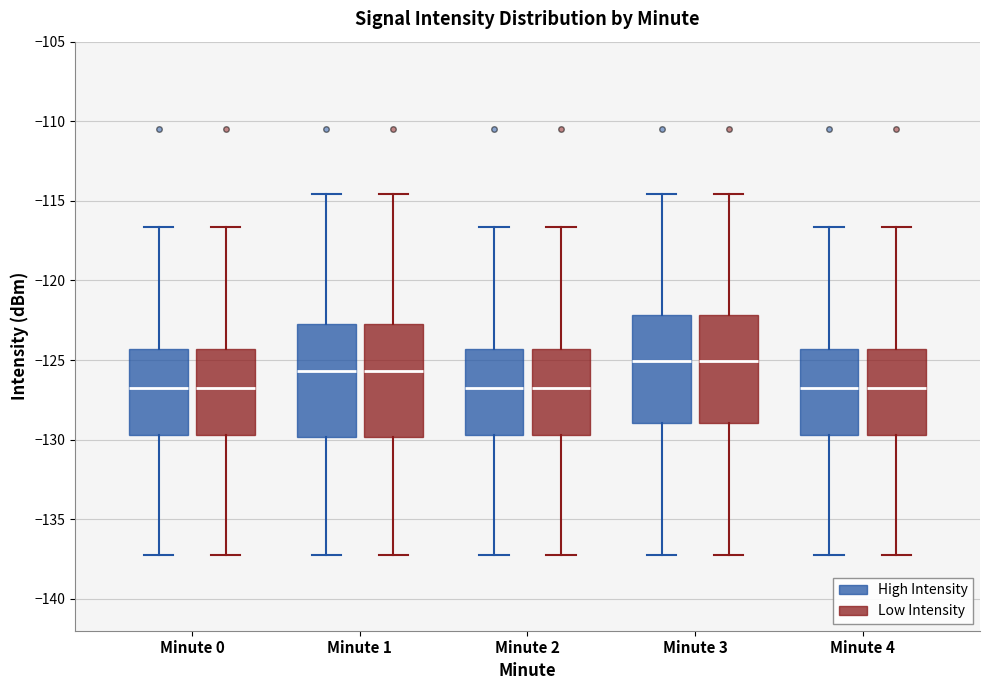

Reading left to right, read every box against the y-axis: the position of its median line, the range the box covers, and the ends of its whiskers. The values are not printed on the chart, so give them approximately, as read against the axis.

Minute 0 (High Intensity): median -127.0, box -129.5 to -124.5, whiskers -137.0 to -116.5
Minute 0 (Low Intensity): median -127.0, box -129.5 to -124.5, whiskers -137.0 to -116.5
Minute 1 (High Intensity): median -125.5, box -130.0 to -123.0, whiskers -137.0 to -114.5
Minute 1 (Low Intensity): median -125.5, box -130.0 to -123.0, whiskers -137.0 to -114.5
Minute 2 (High Intensity): median -127.0, box -129.5 to -124.5, whiskers -137.0 to -116.5
Minute 2 (Low Intensity): median -127.0, box -129.5 to -124.5, whiskers -137.0 to -116.5
Minute 3 (High Intensity): median -125.0, box -129.0 to -122.0, whiskers -137.0 to -114.5
Minute 3 (Low Intensity): median -125.0, box -129.0 to -122.0, whiskers -137.0 to -114.5
Minute 4 (High Intensity): median -127.0, box -129.5 to -124.5, whiskers -137.0 to -116.5
Minute 4 (Low Intensity): median -127.0, box -129.5 to -124.5, whiskers -137.0 to -116.5